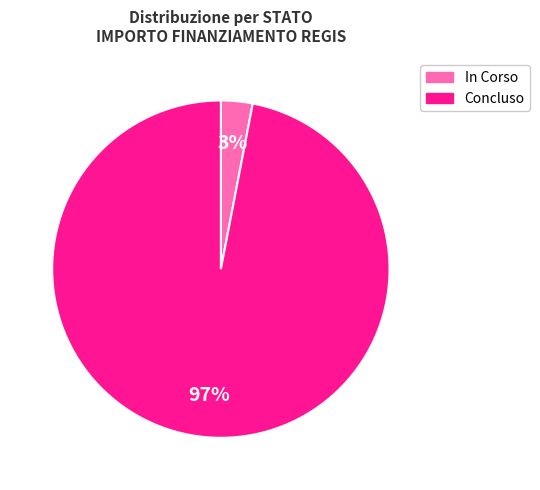

Between In Corso and Concluso, which is larger?

Concluso